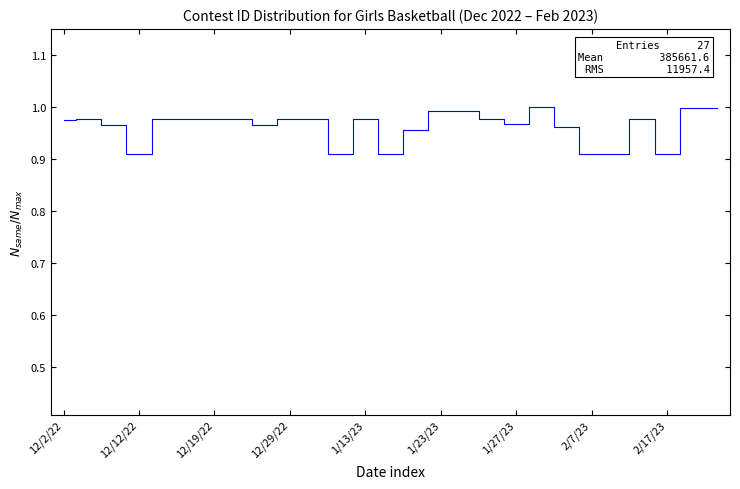

Does the chart have visible grid lines?

No